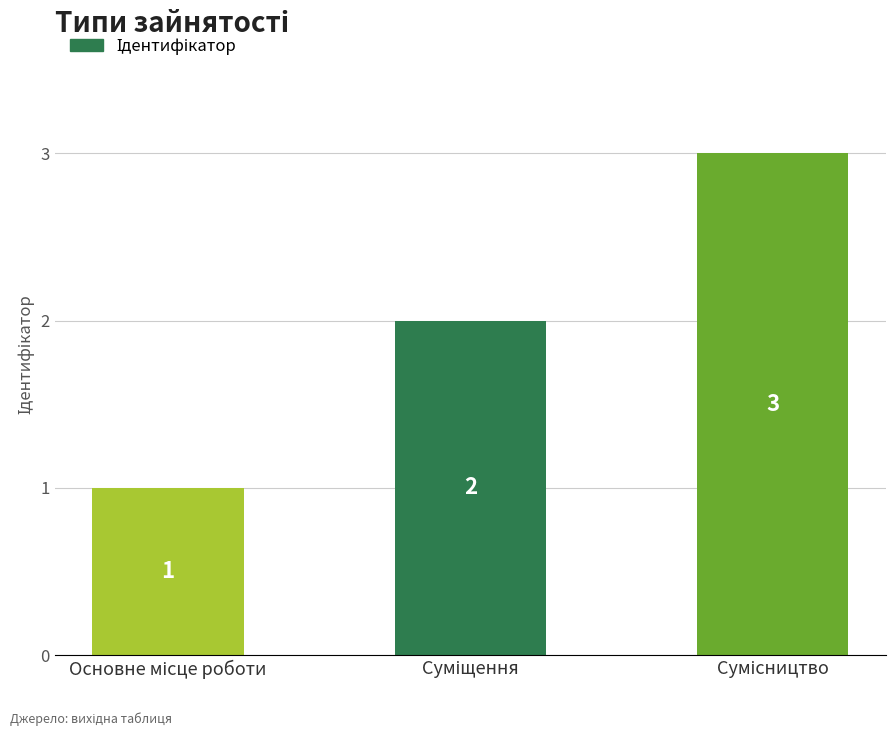

What is the value of the 1st bar from the left?

1